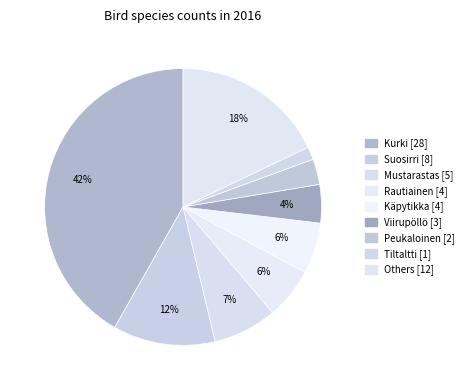

How many slices are in this pie chart?

9